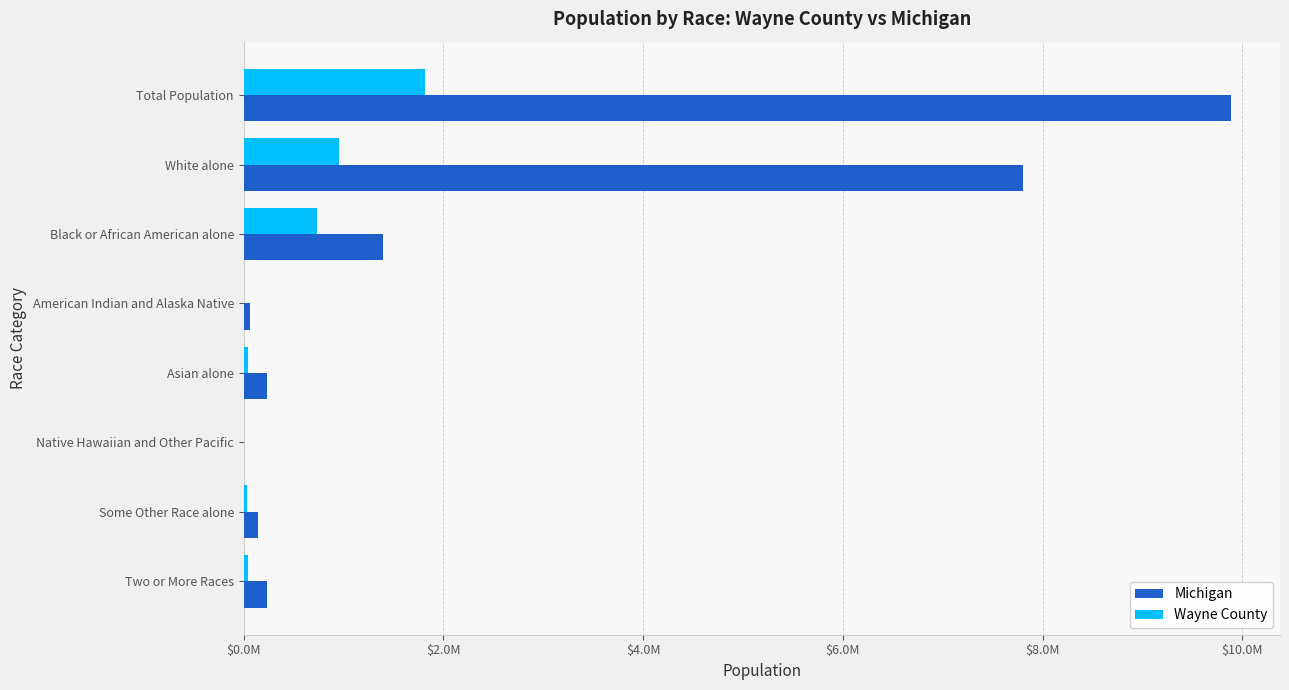

What is the smallest value displayed?

404